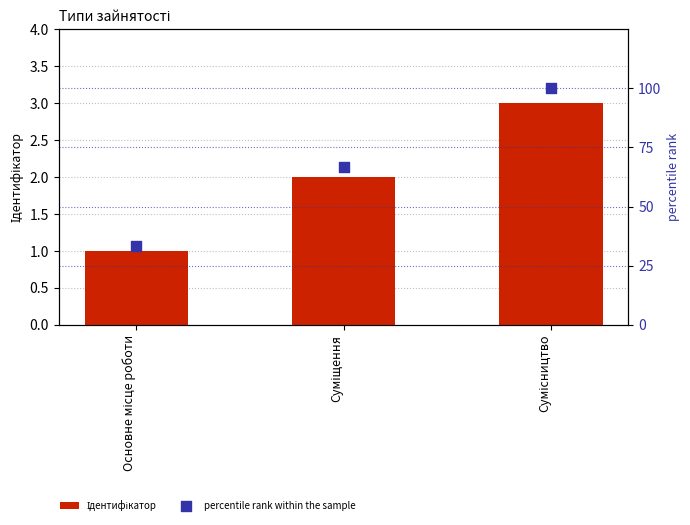

At which category is the sum across all series the highest?

Сумісництво